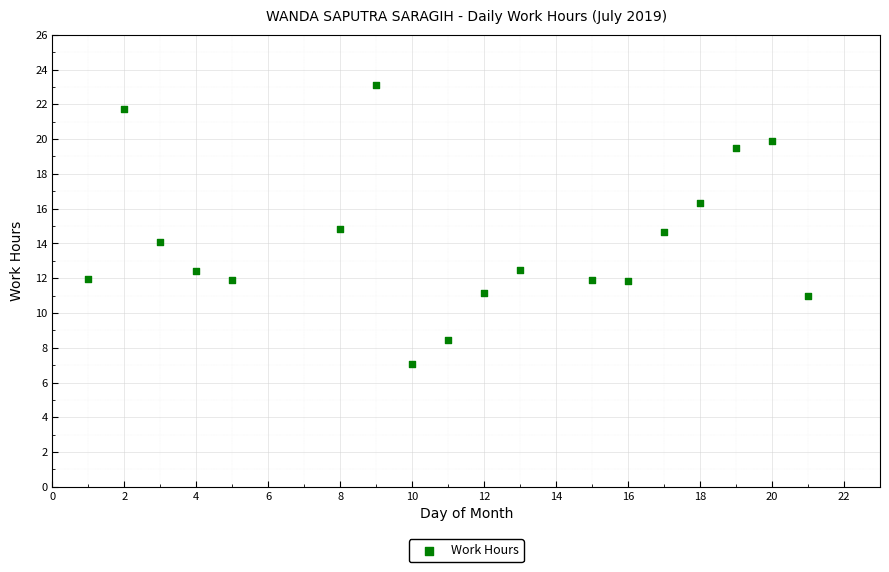

What is the range of Y values (max minus min)?

16.0